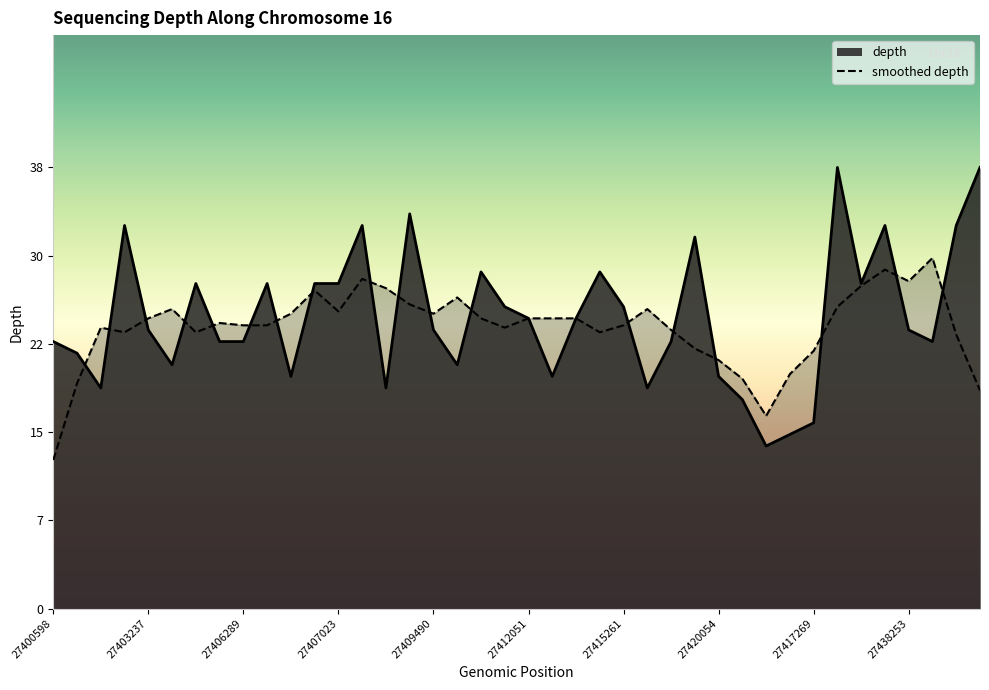

How many points are lower than both their immediate neighbors (excluding endpoints)?

10